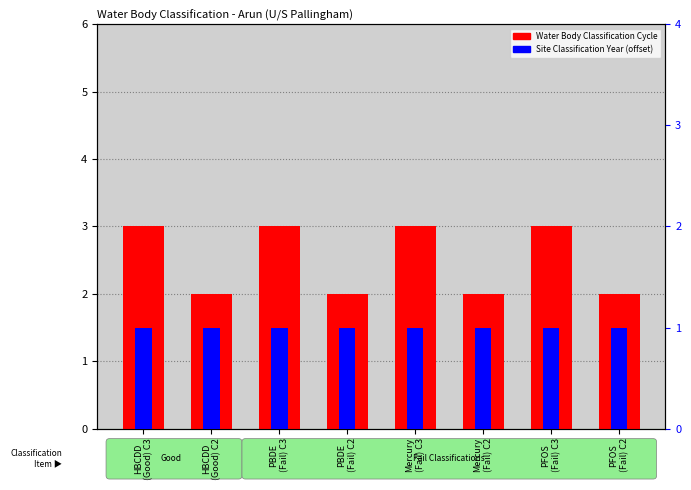

What is the sum of all Water Body Classification Cycle values?

20